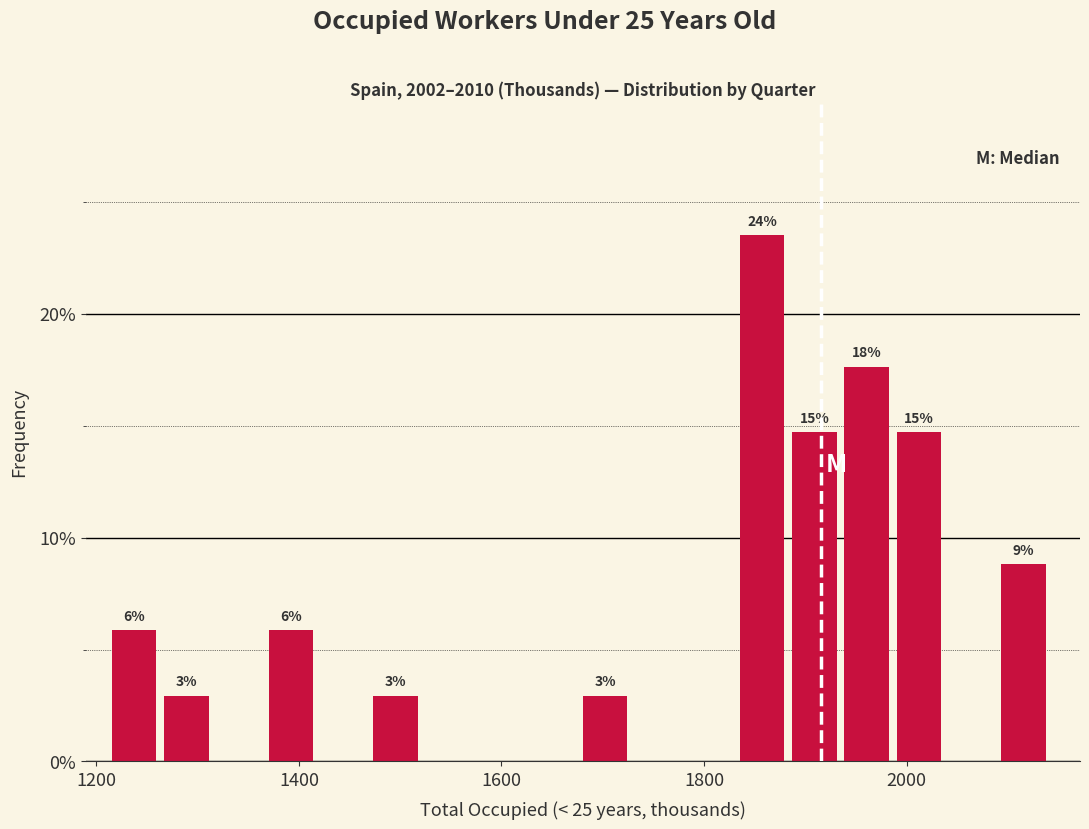

Read against the x-axis, roughly where is the centre of the tallest bar?

1860